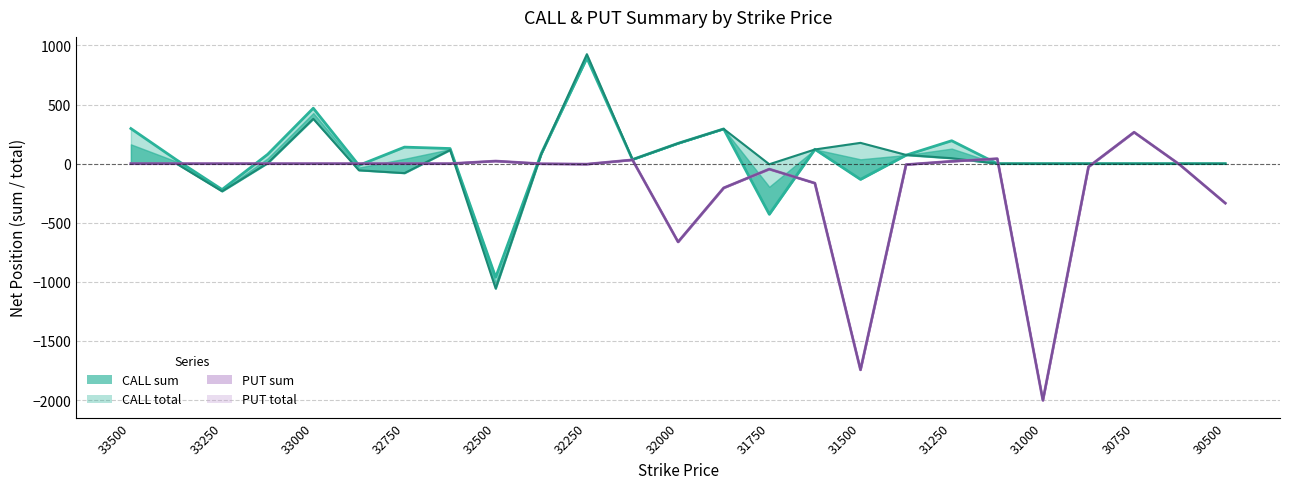

Which has a higher value, 32250 or 32500?

32250